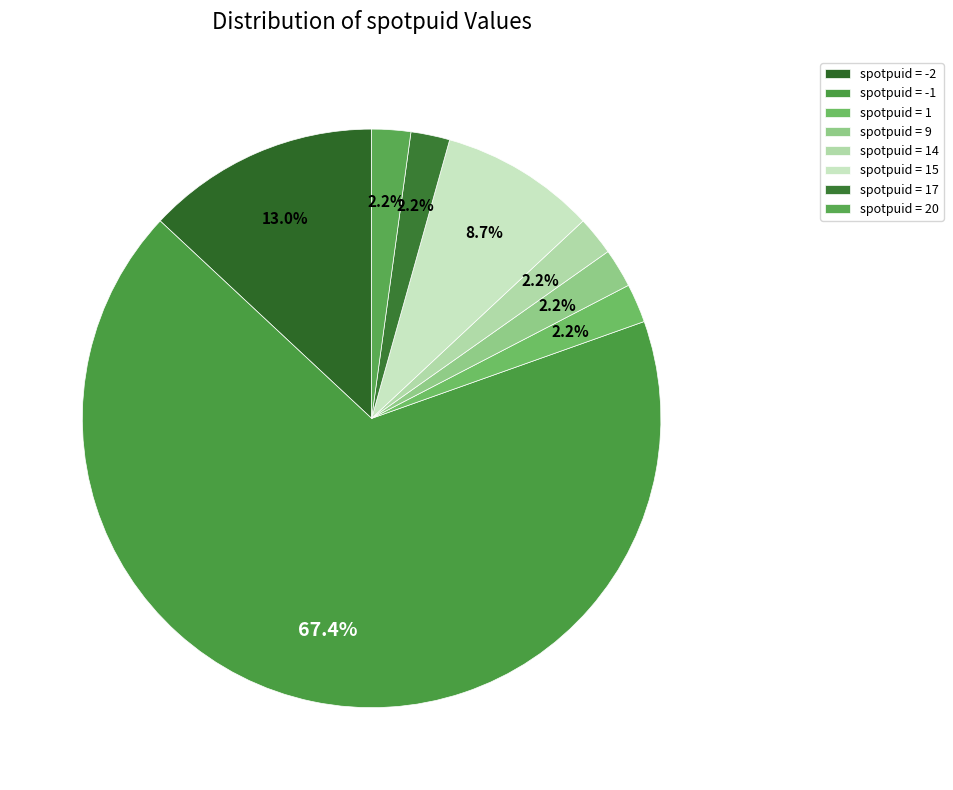

How many slices are in this pie chart?

8